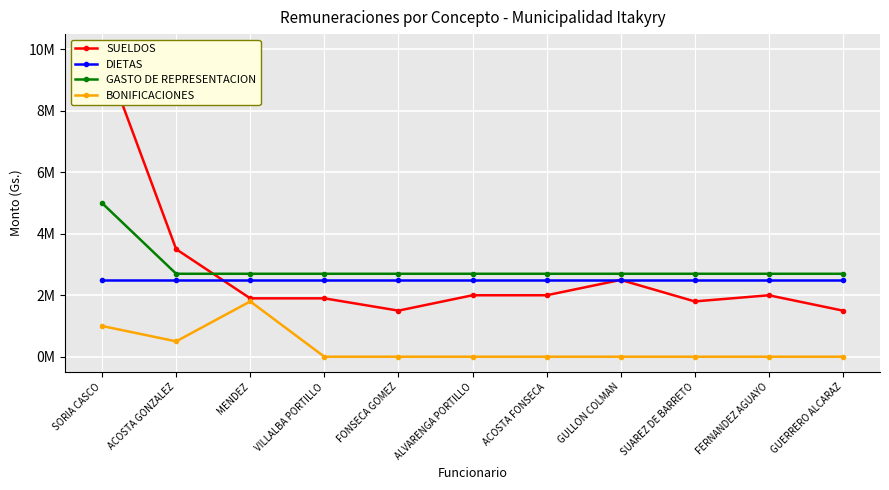

Is it true that GASTO DE REPRESENTACION equals 2700000 at GULLON COLMAN?

True